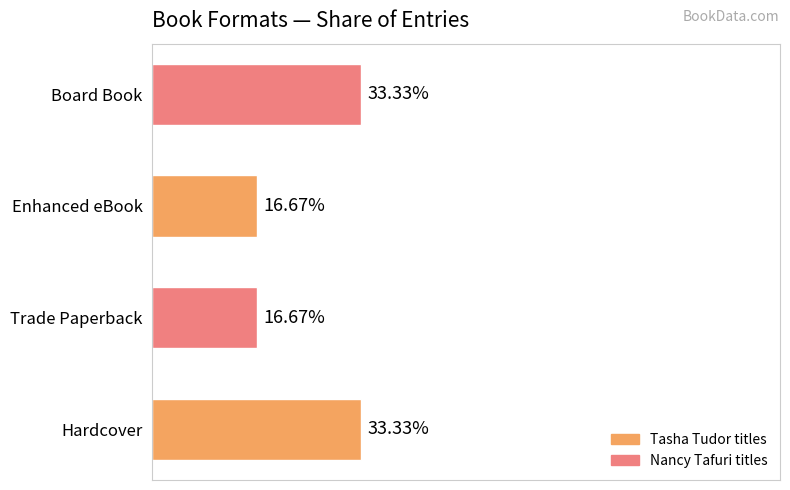

Where is the data nearest to the value 24?

Trade Paperback